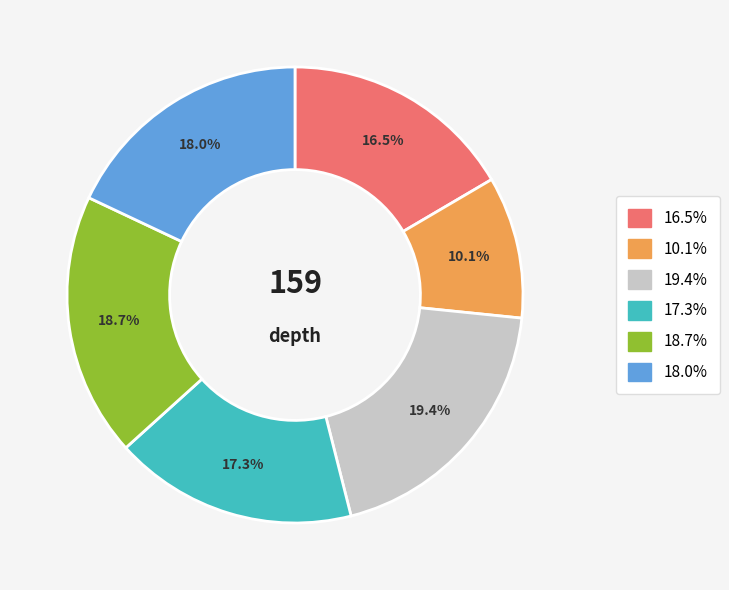

Is there a majority slice in this chart?

No